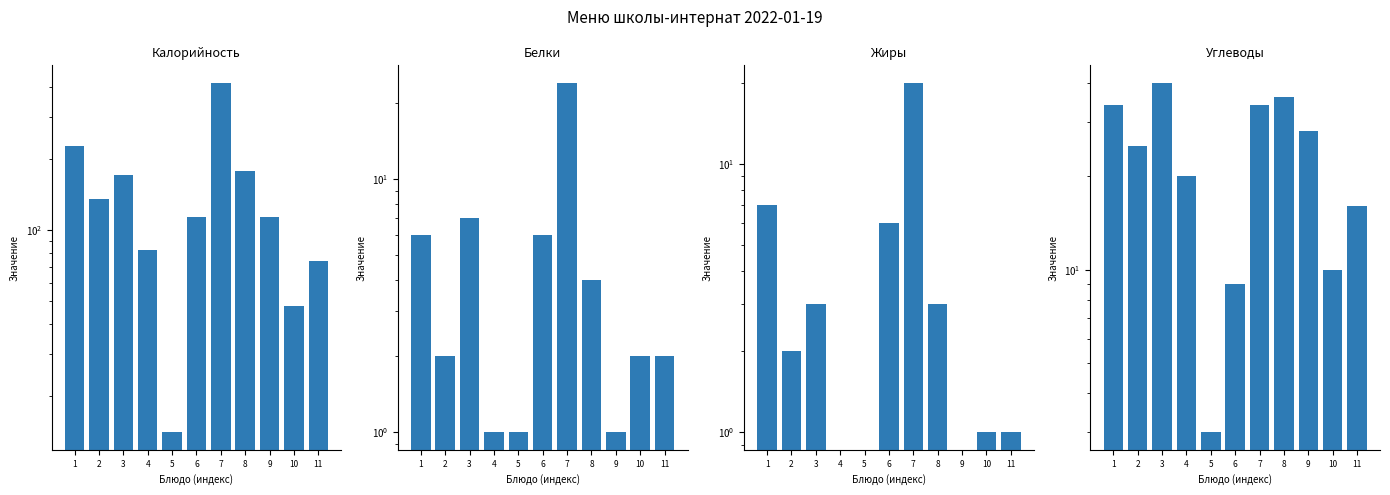

The Жиры series shows 12 at 9. True or false?

False